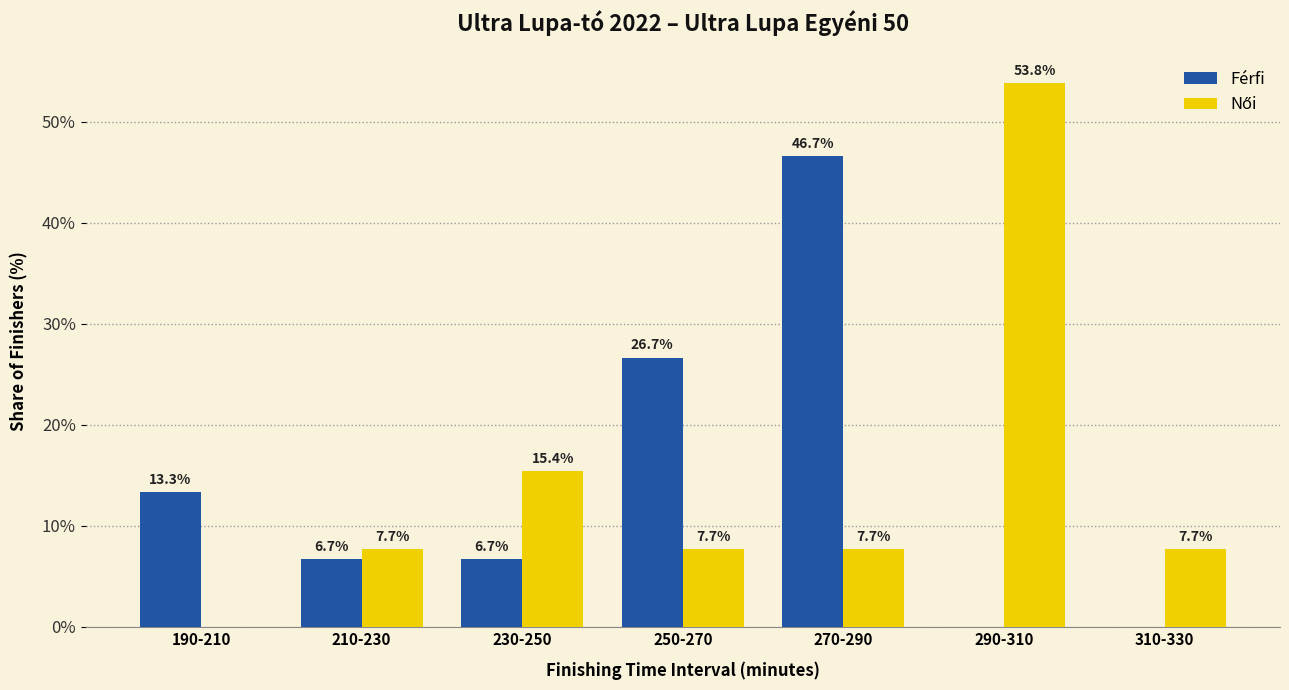

What is the sum of the Férfi values at 190-210 and 230-250?

20.0